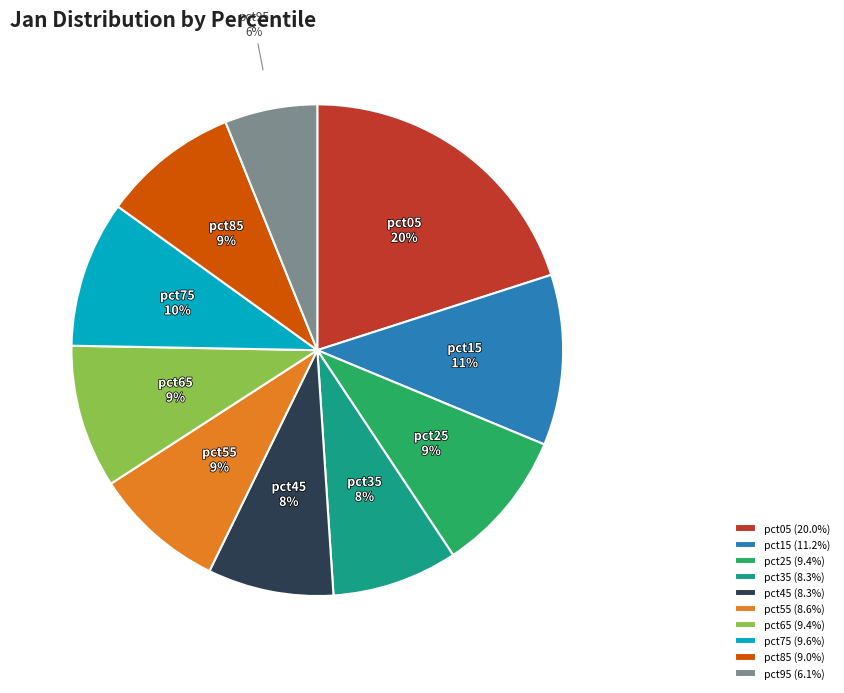

Is there a majority slice in this chart?

No